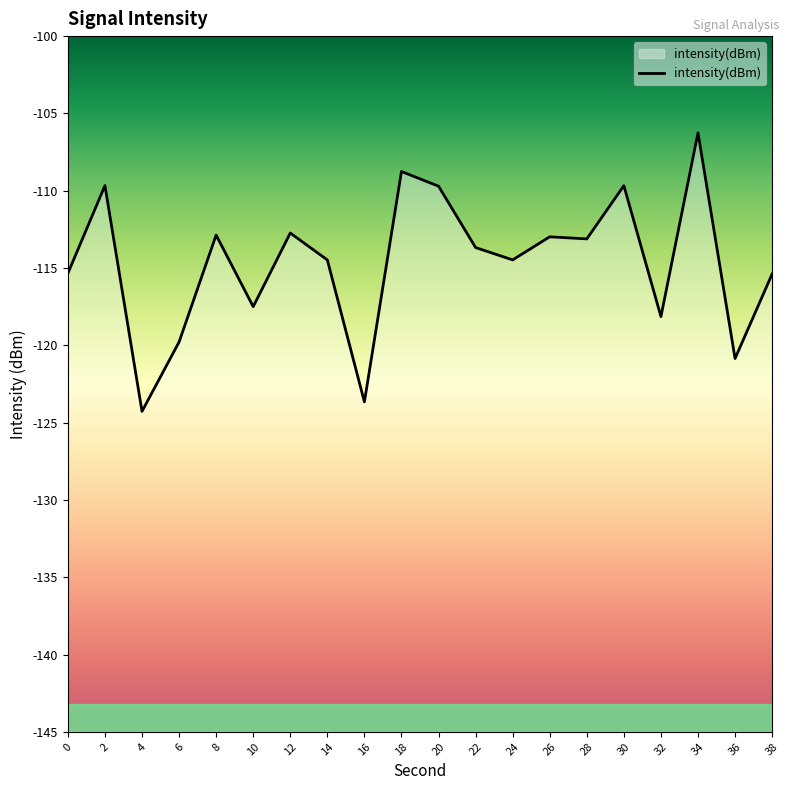

Reading left to right, what are all the values shown in this chart?

-115.3	-109.7	-124.3	-119.8	-112.9	-117.5	-112.7	-114.5	-123.7	-108.8	-109.7	-113.7	-114.5	-113.0	-113.1	-109.7	-118.1	-106.3	-120.9	-115.4